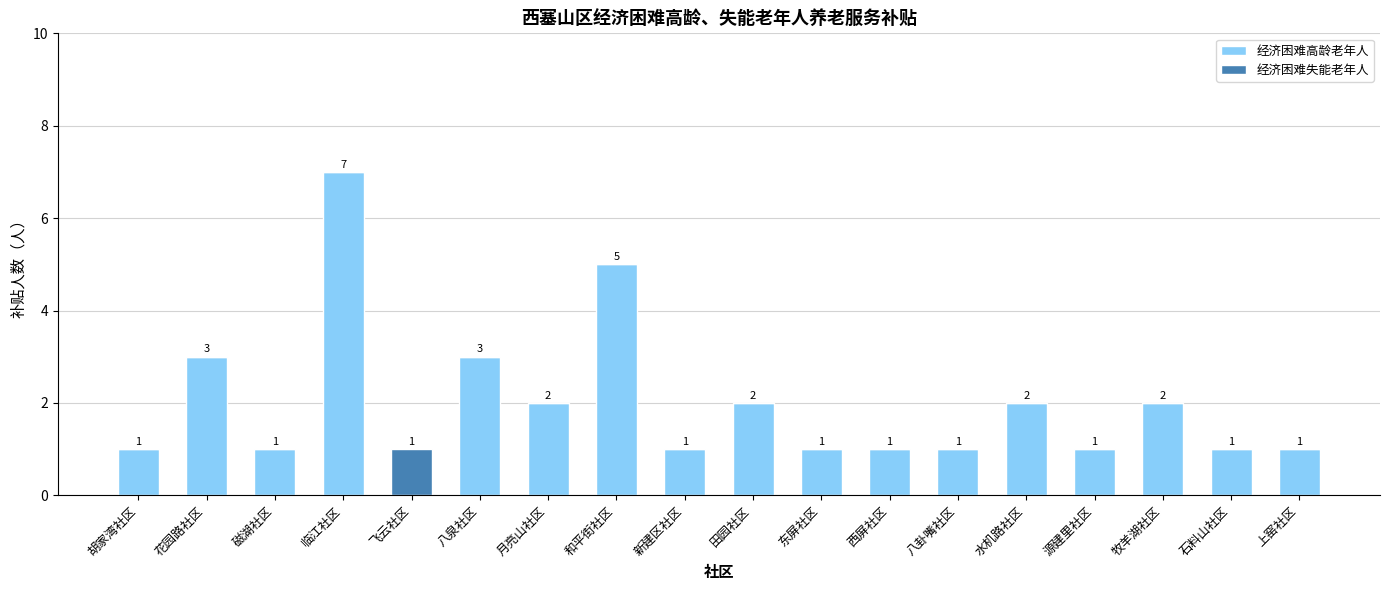

The value of 经济困难高龄老年人 at 八泉社区 is 4. True or false?

False